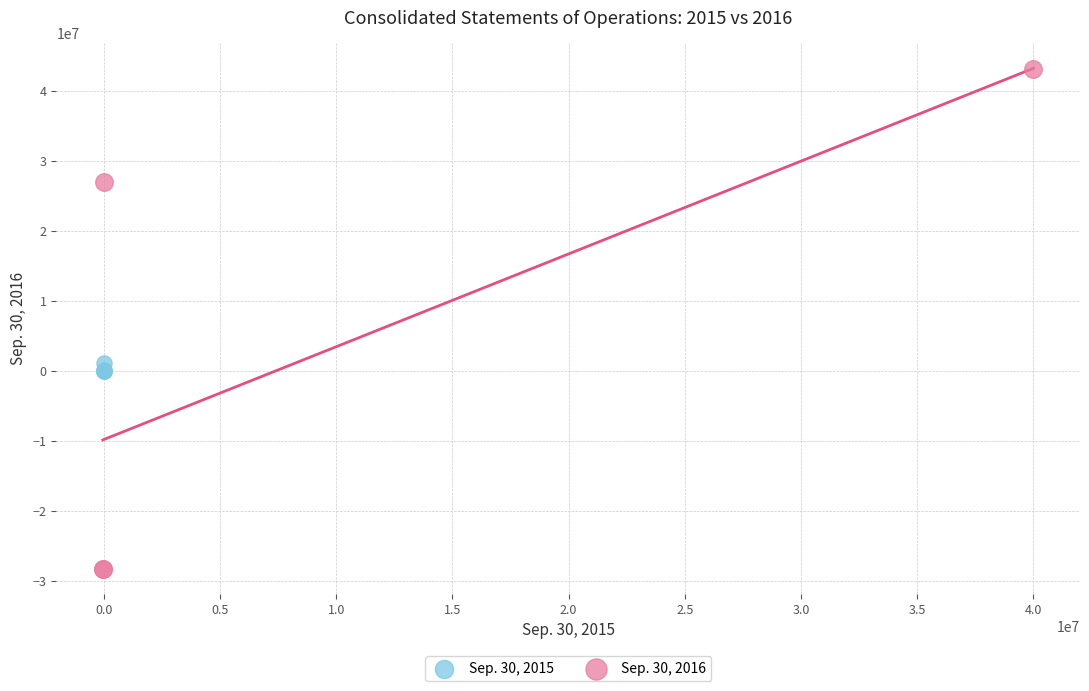

Which series reaches the maximum Y coordinate?

Sep. 30, 2016